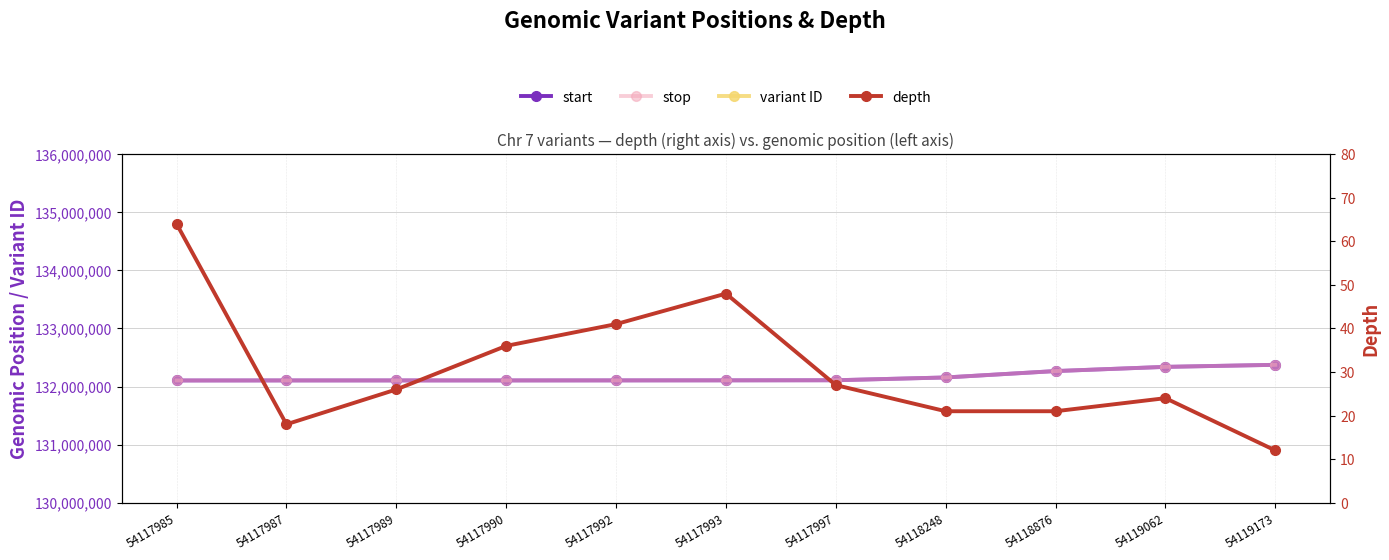

Reading left to right, transcribe all the data shown in this chart.

start: 54117985=132104576	54117987=132105277	54117989=132105375	54117990=132105443	54117992=132105996	54117993=132106873	54117997=132108478	54118248=132156395	54118876=132266558	54119062=132338819	54119173=132374093
stop: 54117985=132104577	54117987=132105278	54117989=132105376	54117990=132105444	54117992=132105997	54117993=132106874	54117997=132108479	54118248=132156396	54118876=132266559	54119062=132338820	54119173=132374094
variant ID: 54117985=54117985	54117987=54117987	54117989=54117989	54117990=54117990	54117992=54117992	54117993=54117993	54117997=54117997	54118248=54118248	54118876=54118876	54119062=54119062	54119173=54119173
depth: 54117985=64	54117987=18	54117989=26	54117990=36	54117992=41	54117993=48	54117997=27	54118248=21	54118876=21	54119062=24	54119173=12